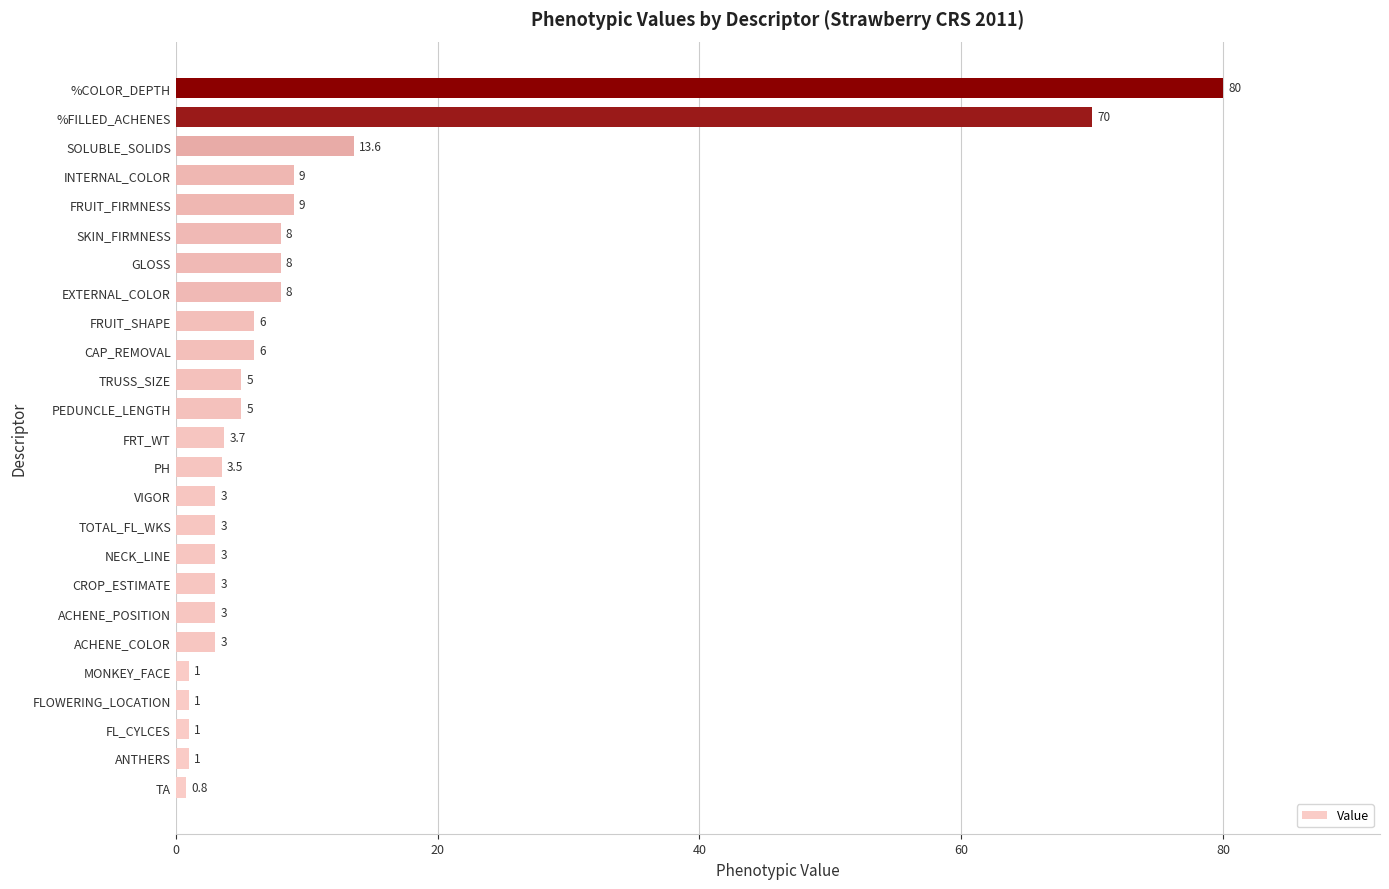

True or false: the data shows 16.1 at FRUIT_FIRMNESS.

False